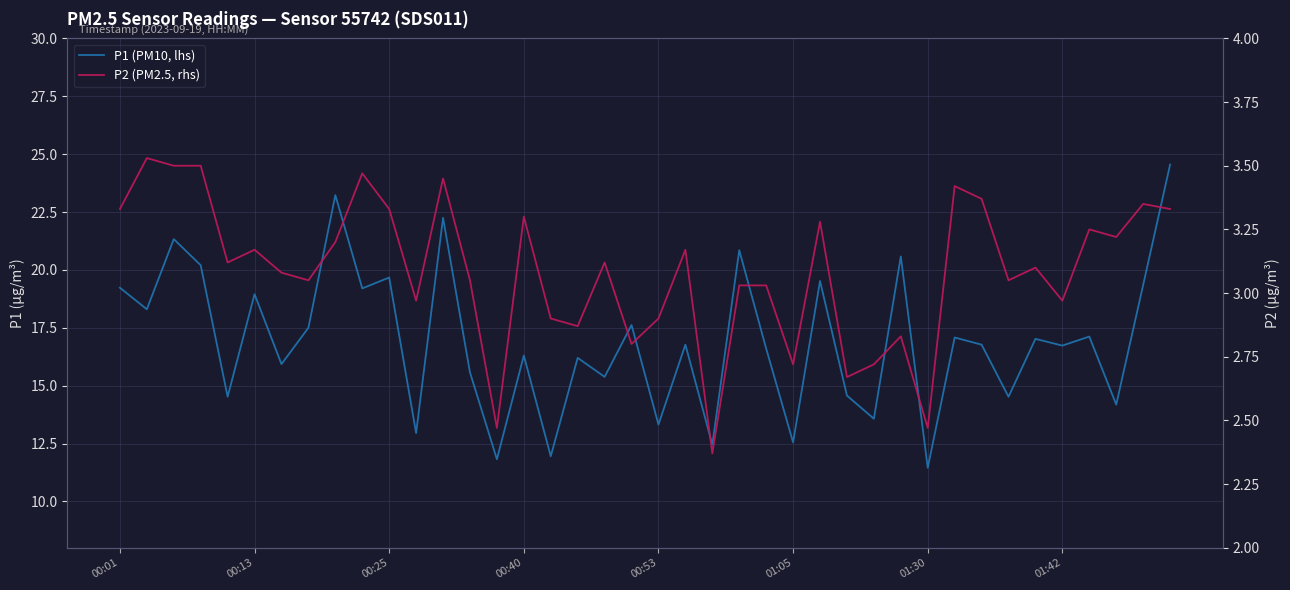

What is the average value of the P2 (PM2.5, rhs) series?

3.1